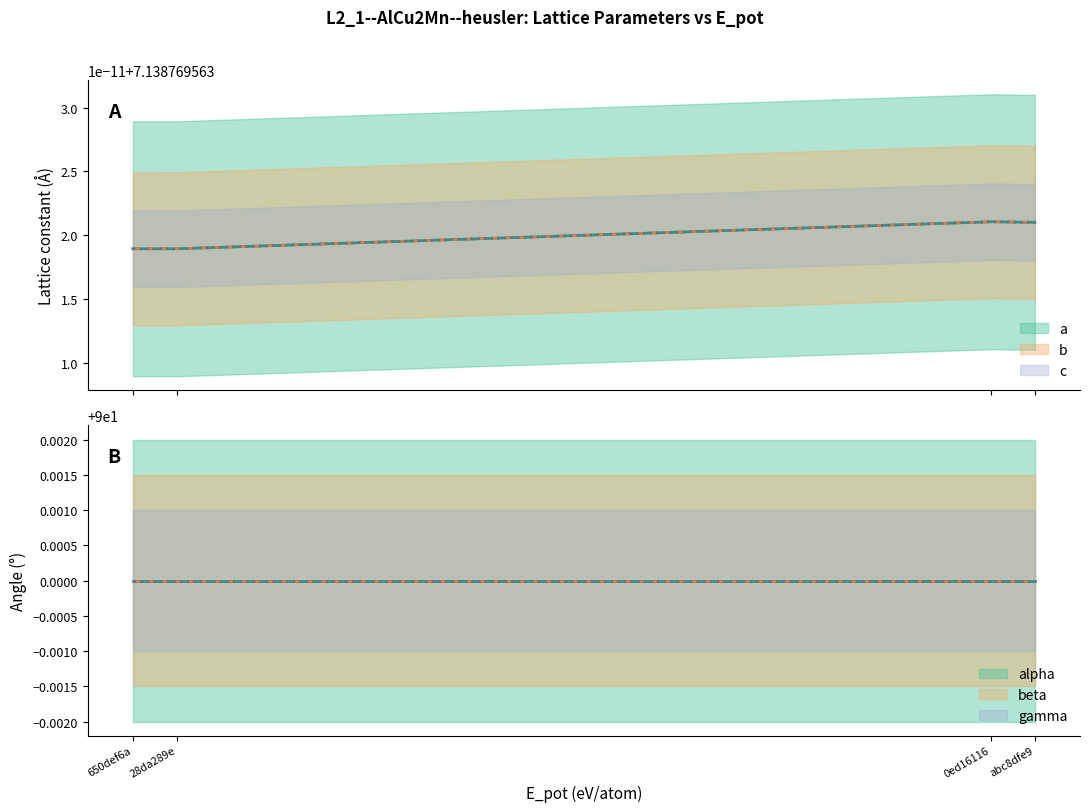

List the labels in order of c value, smallest first.

650def6a, 28da289e, abc8dfe9, 0ed16116